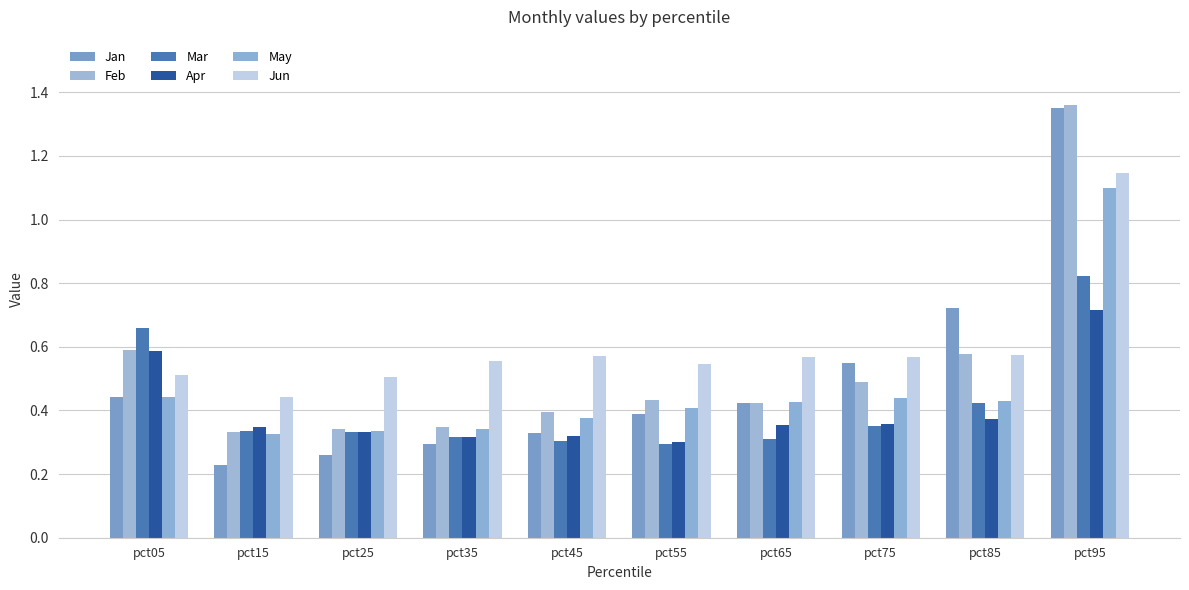

How many bars are there in each group?

6